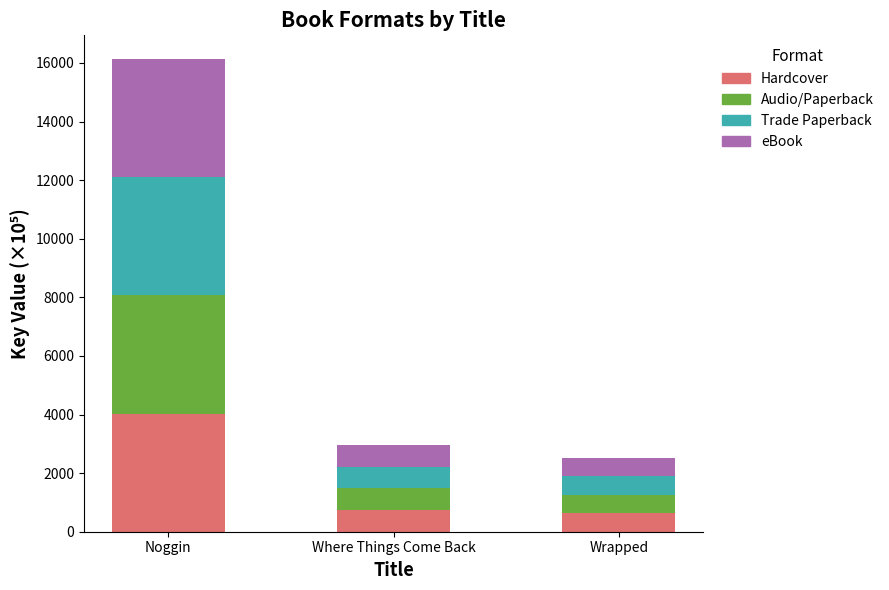

What is the approximate value of Hardcover at Noggin?

4033.9